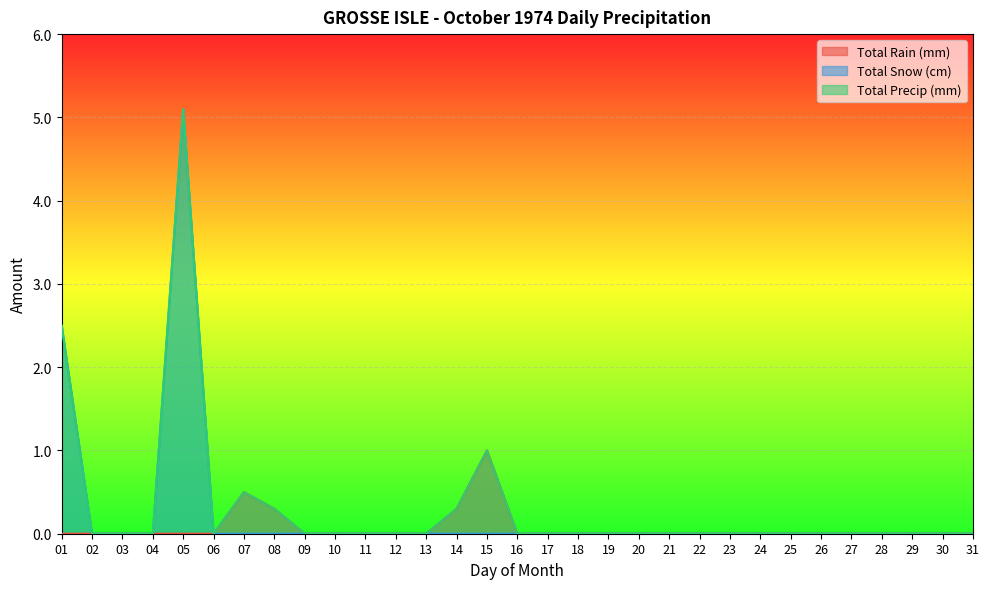

True or false: Total Rain (mm) and Total Precip (mm) cross at least once.

False